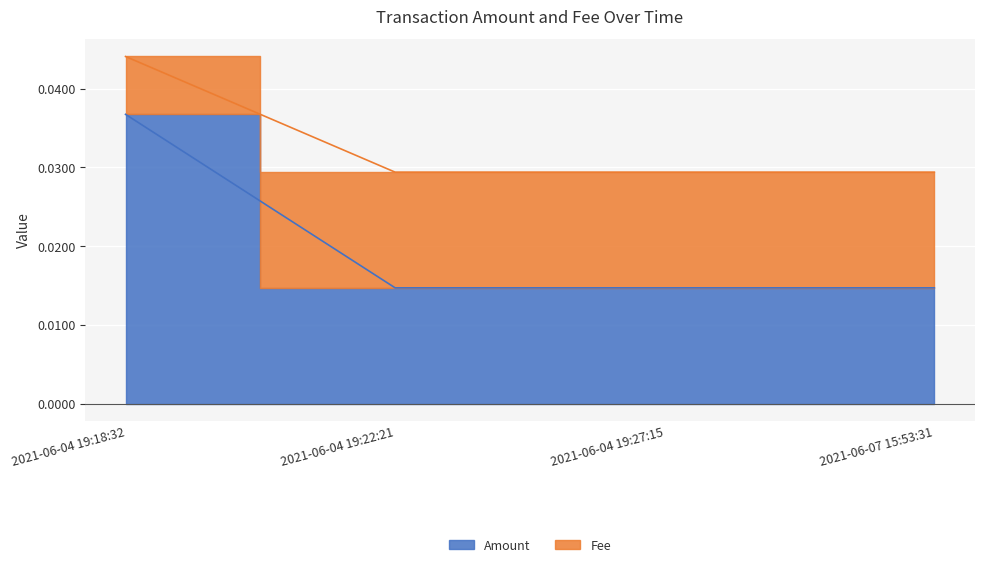

How many lines are shown in the chart?

2